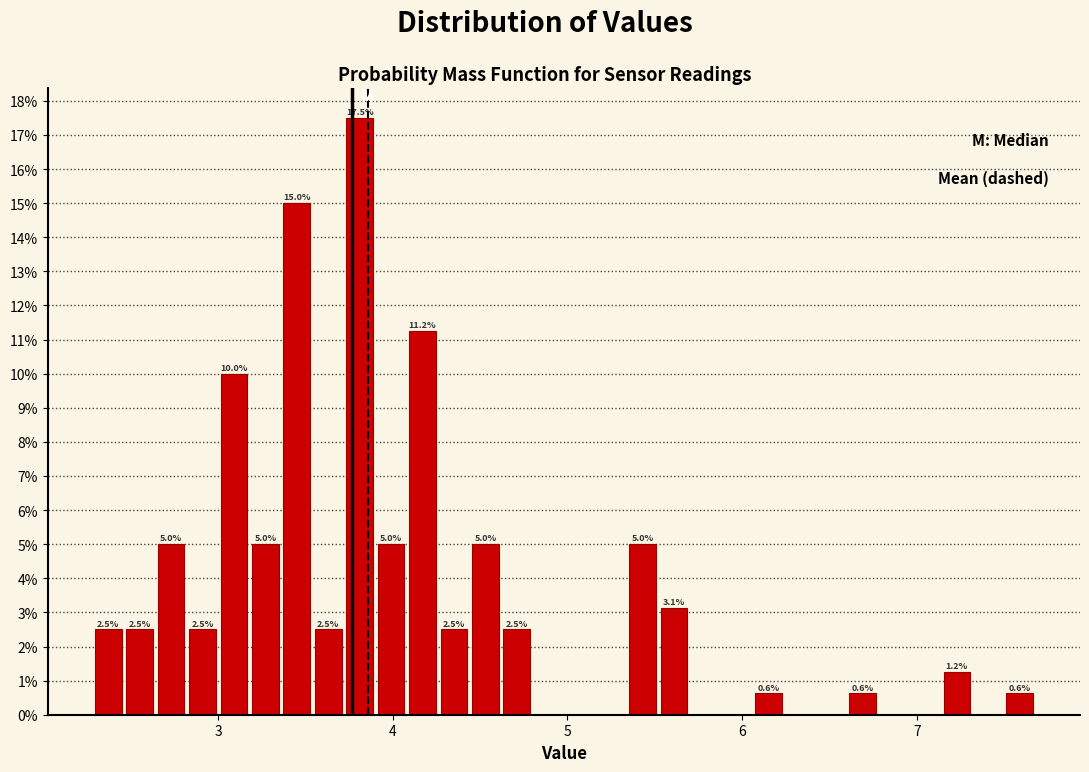

Read against the x-axis, roughly where is the centre of the tallest bar?

3.8